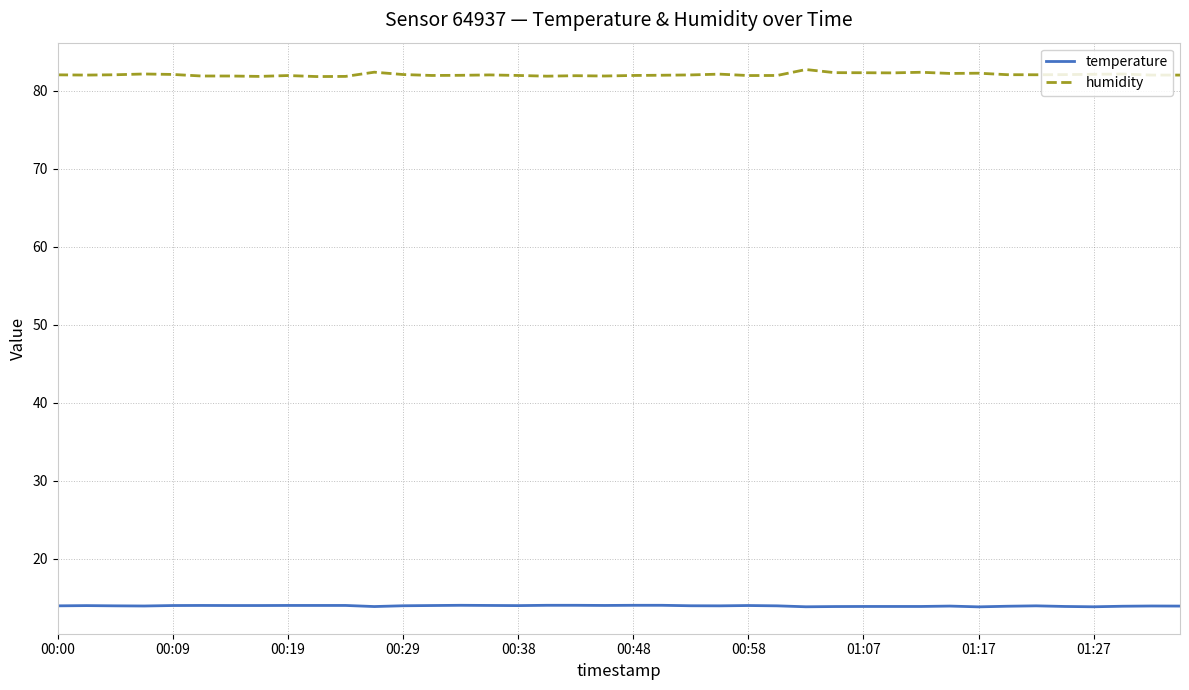

Which series has the largest range (max minus min)?

humidity